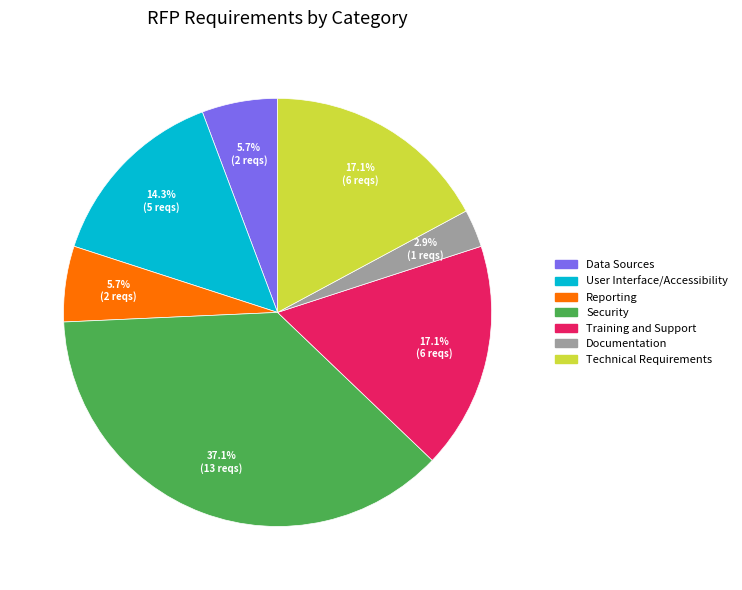

The Training and Support slice represents 17% of the pie. True or false?

True